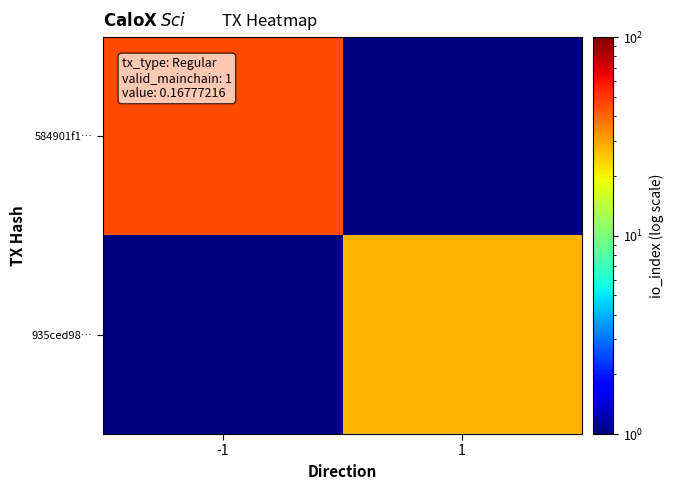

Reading right to left, extract all data points from this chart.

584901f1…: 1=0.1	-1=46.0
935ced98…: 1=27.0	-1=0.1